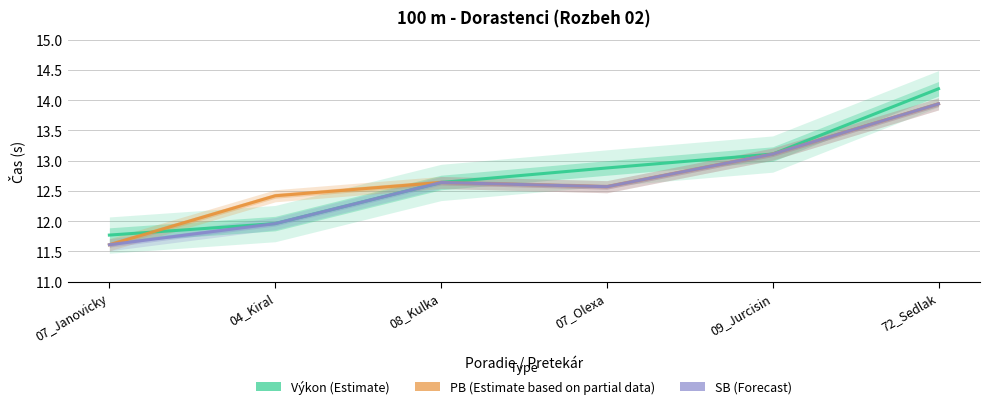

What is the total value across all series at 07_Janovicky?

35.0